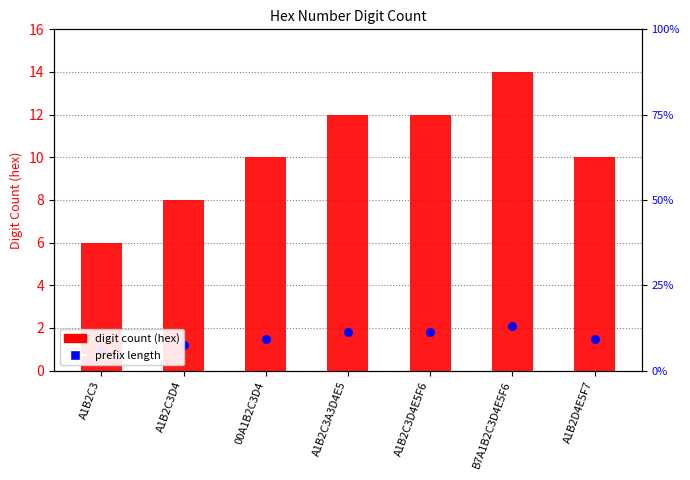

Which series has the widest spread of Y values?

digit count (hex)